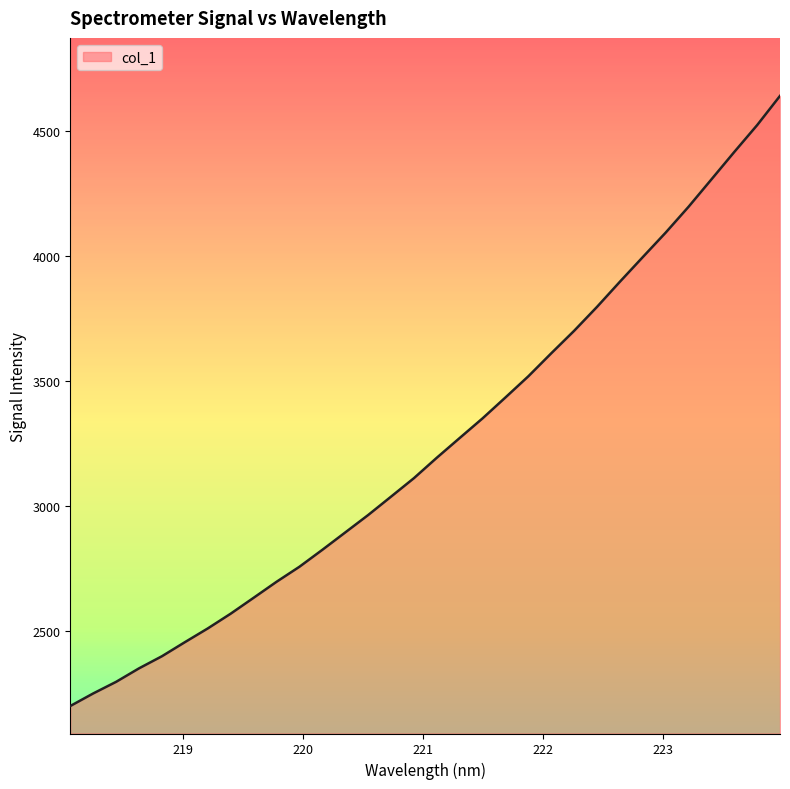

What is the difference between the maximum and minimum values?

2440.2